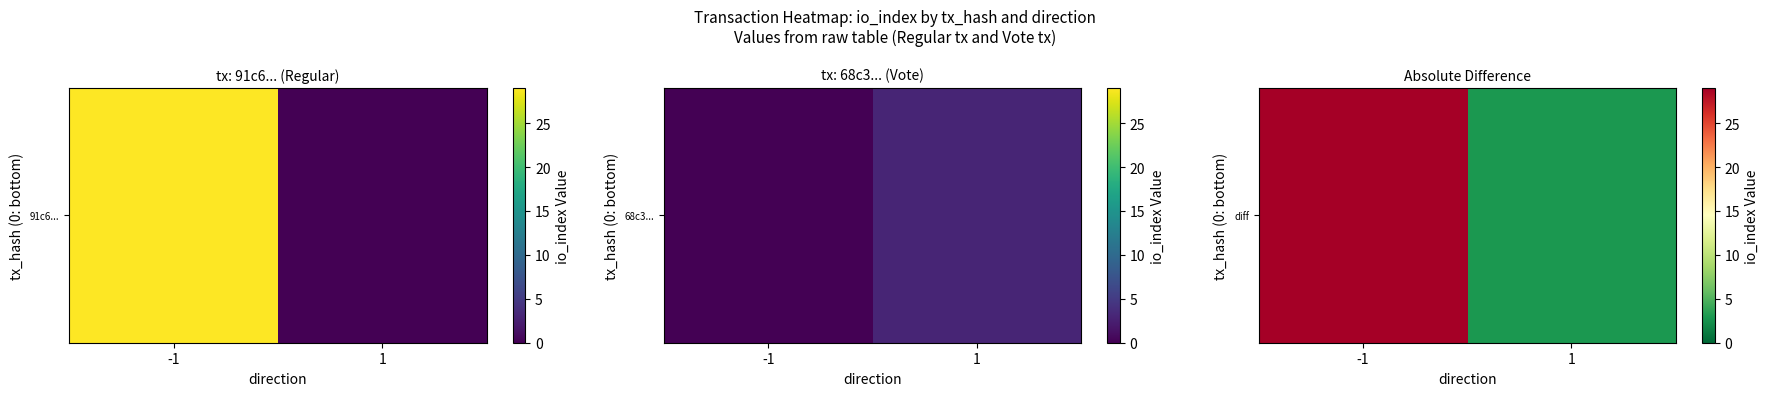

The value at -1 is 29. True or false?

True